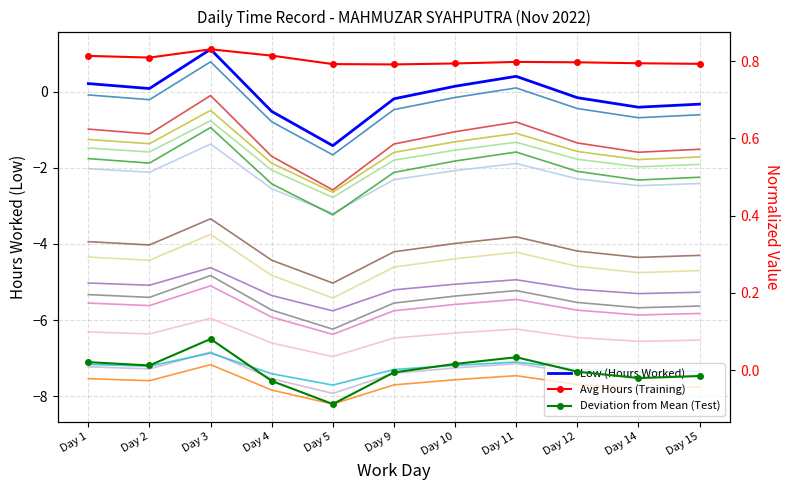

In Avg Hours (Training), how many points are higher than both neighbors (excluding endpoints)?

2